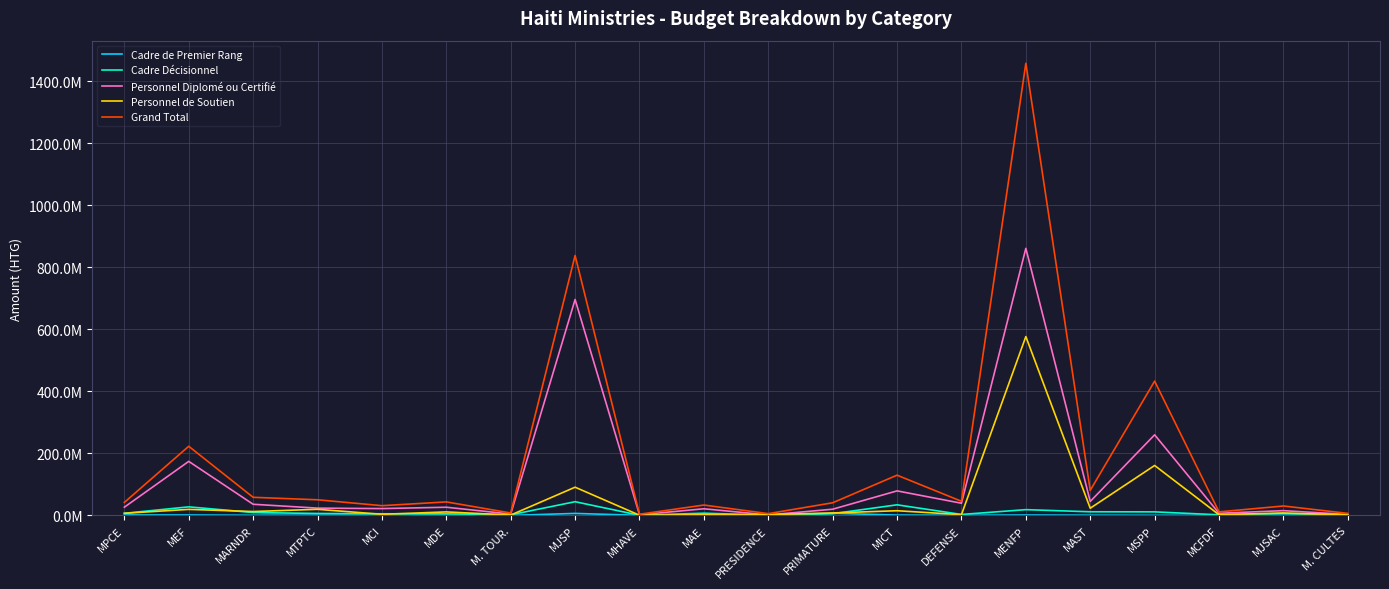

What is the label of the 2nd point from the left?

MEF